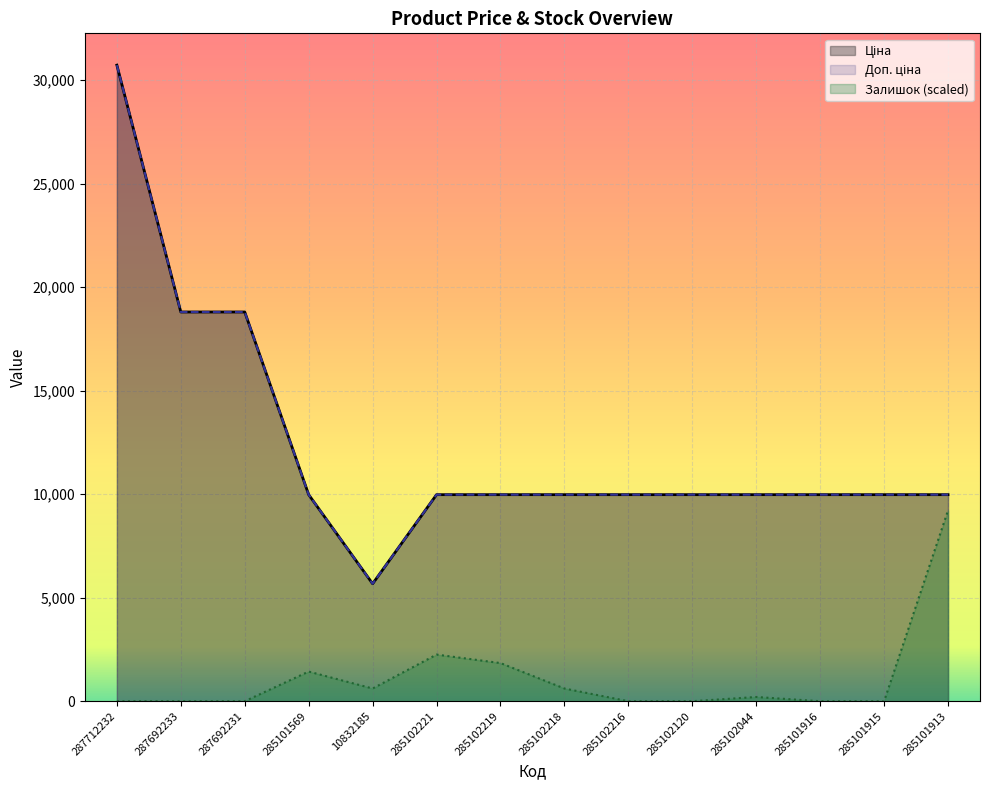

Reading right to left, extract all data points from this chart.

Ціна: 9975.0	9975.0	9975.0	9975.0	9975.0	9975.0	9975.0	9975.0	9975.0	5673.8	9975.0	18796.8	18796.8	30717.1
Доп. ціна: 9975.0	9975.0	9975.0	9975.0	9975.0	9975.0	9975.0	9975.0	9975.0	5673.8	9975.0	18796.8	18796.8	30717.1
Залишок: 9215.1	0.0	0.0	204.8	0.0	0.0	614.3	1843.0	2252.6	614.3	1433.5	0.0	0.0	0.0